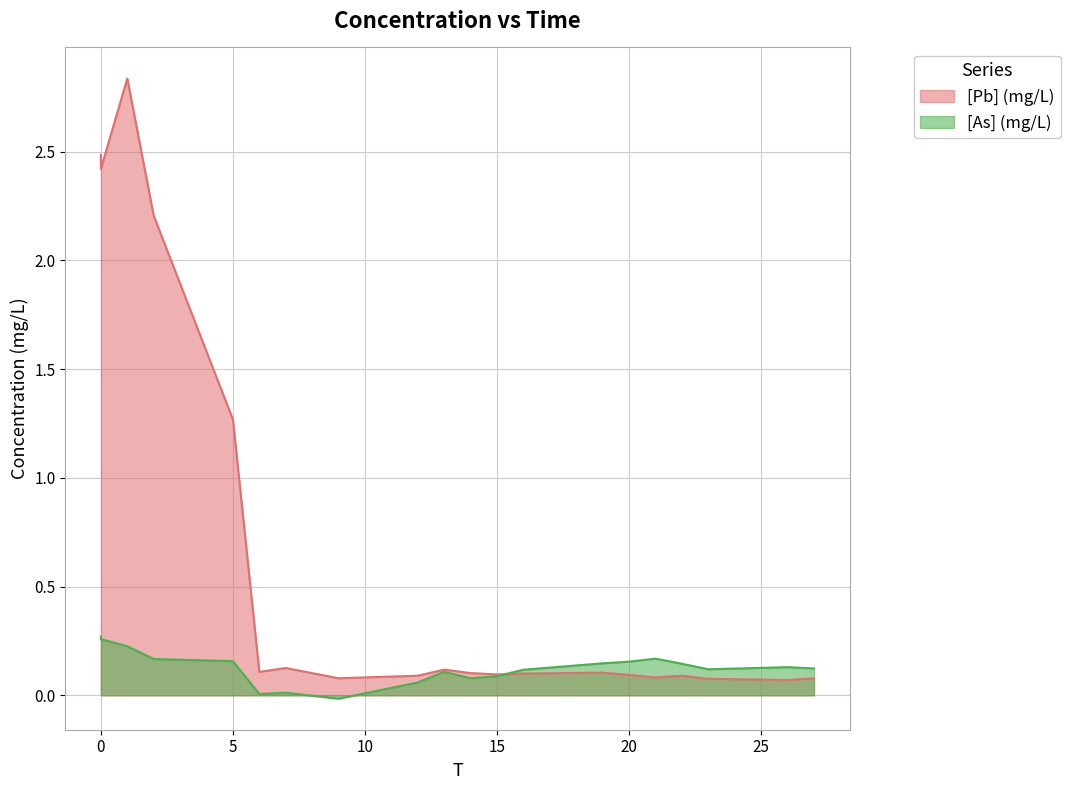

How many interior local valleys does the [As] (mg/L) series have?

4